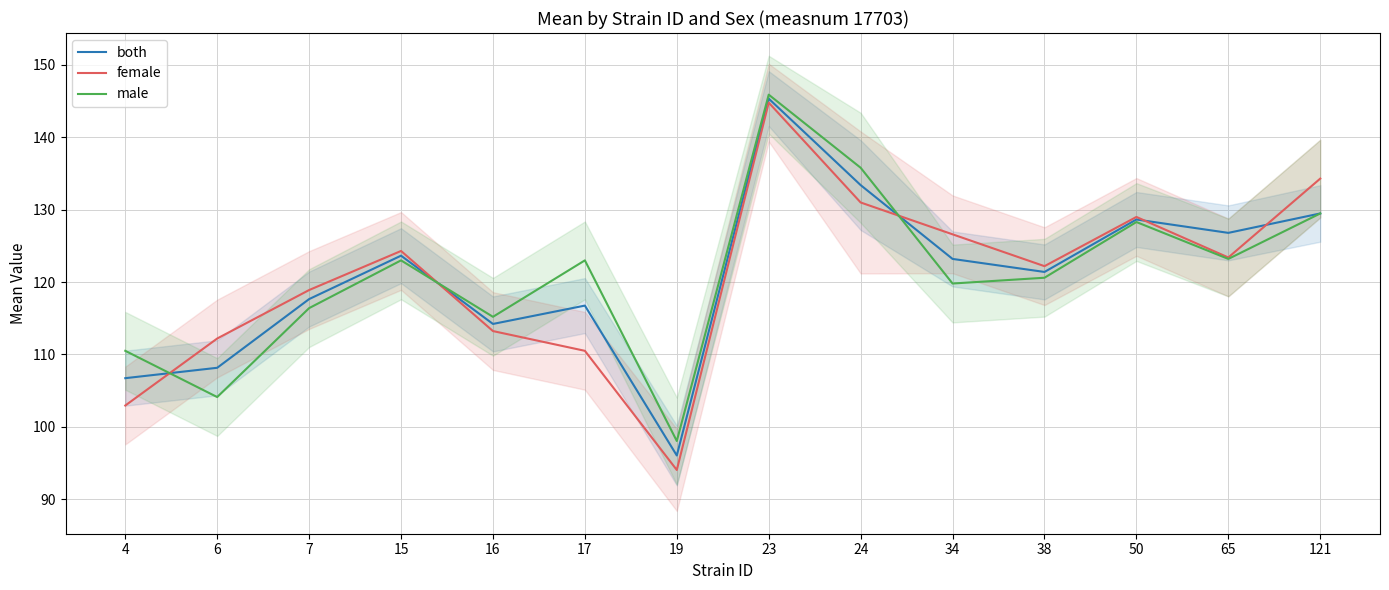

At how many categories does at least one series exceed 116?

10